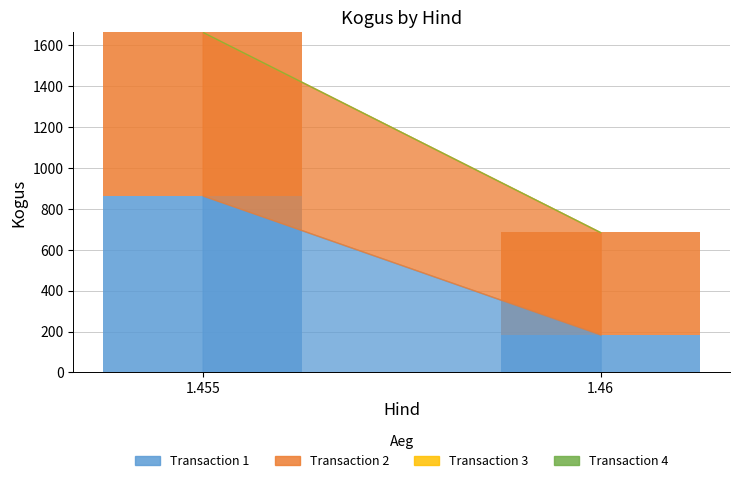

Reading left to right, transcribe the values for Transaction 1.

1.455=865	1.46=185